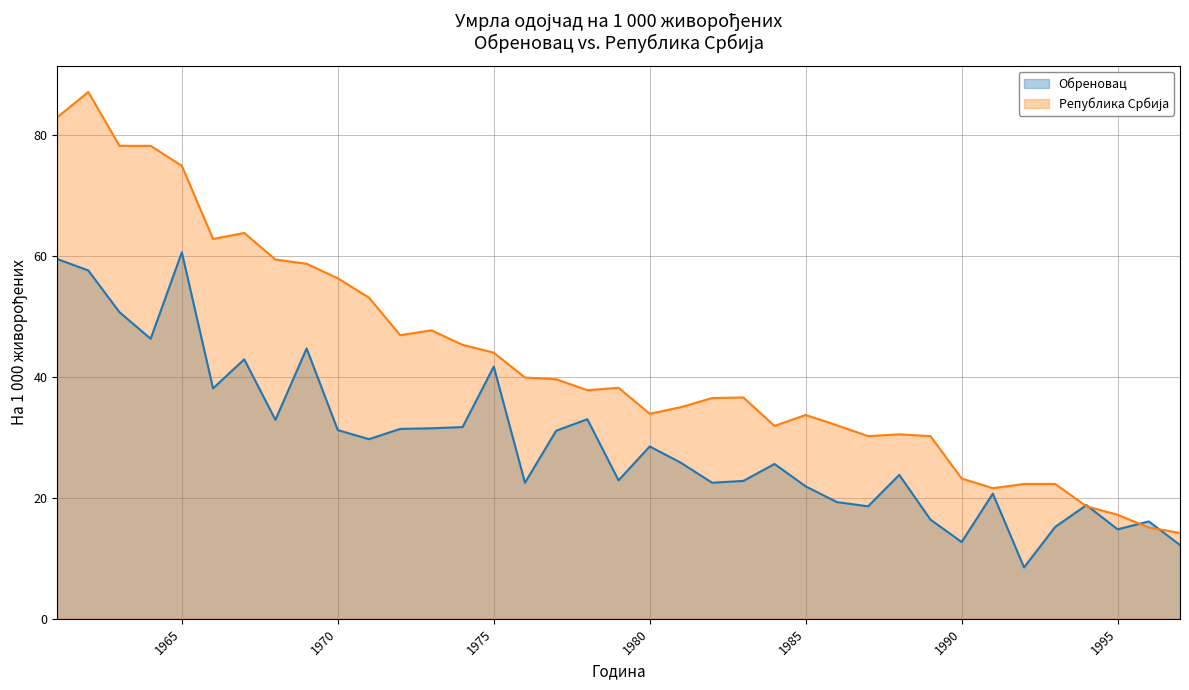

Which has a higher value, 1985 or 1970?

1970